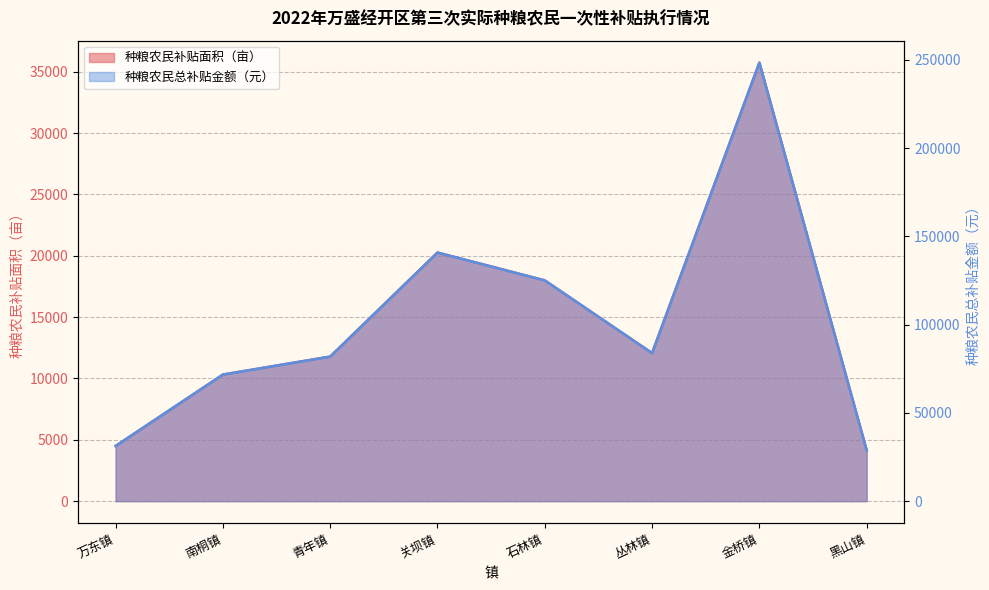

Between 金桥镇 and 丛林镇, which is larger?

金桥镇